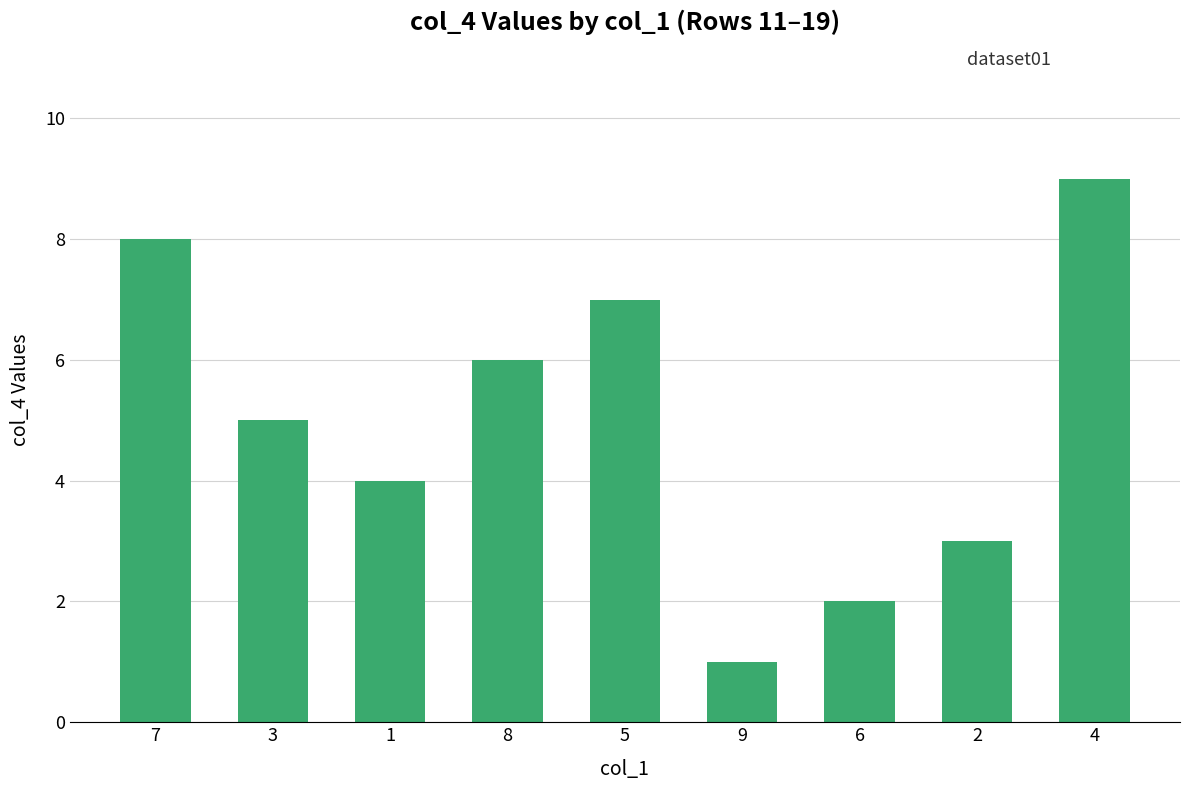

Reading left to right, extract all data points from this chart.

7=8	3=5	1=4	8=6	5=7	9=1	6=2	2=3	4=9